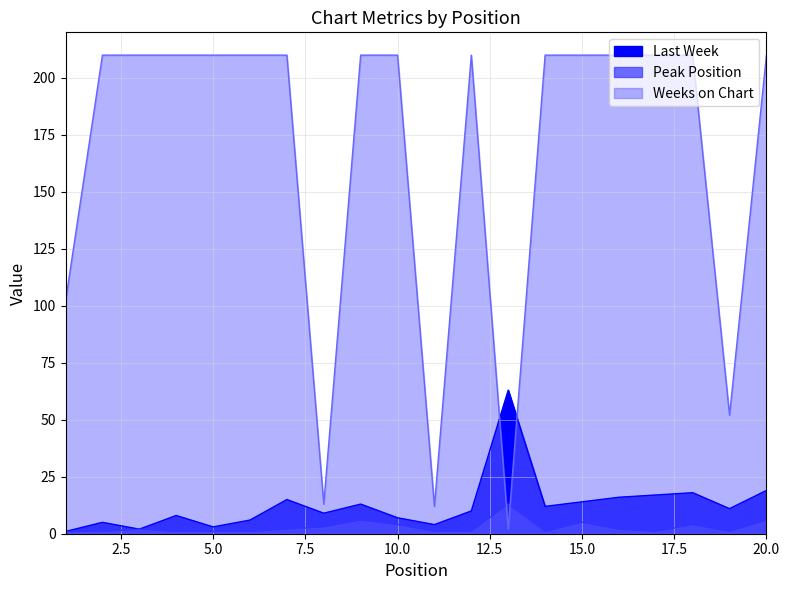

Which label corresponds to the smallest value in the chart?

1